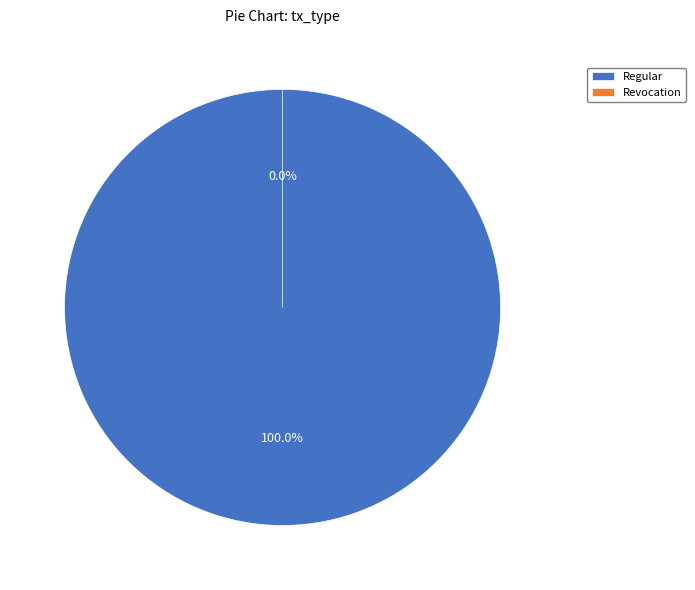

What is the change in value from Regular to Revocation?

-3